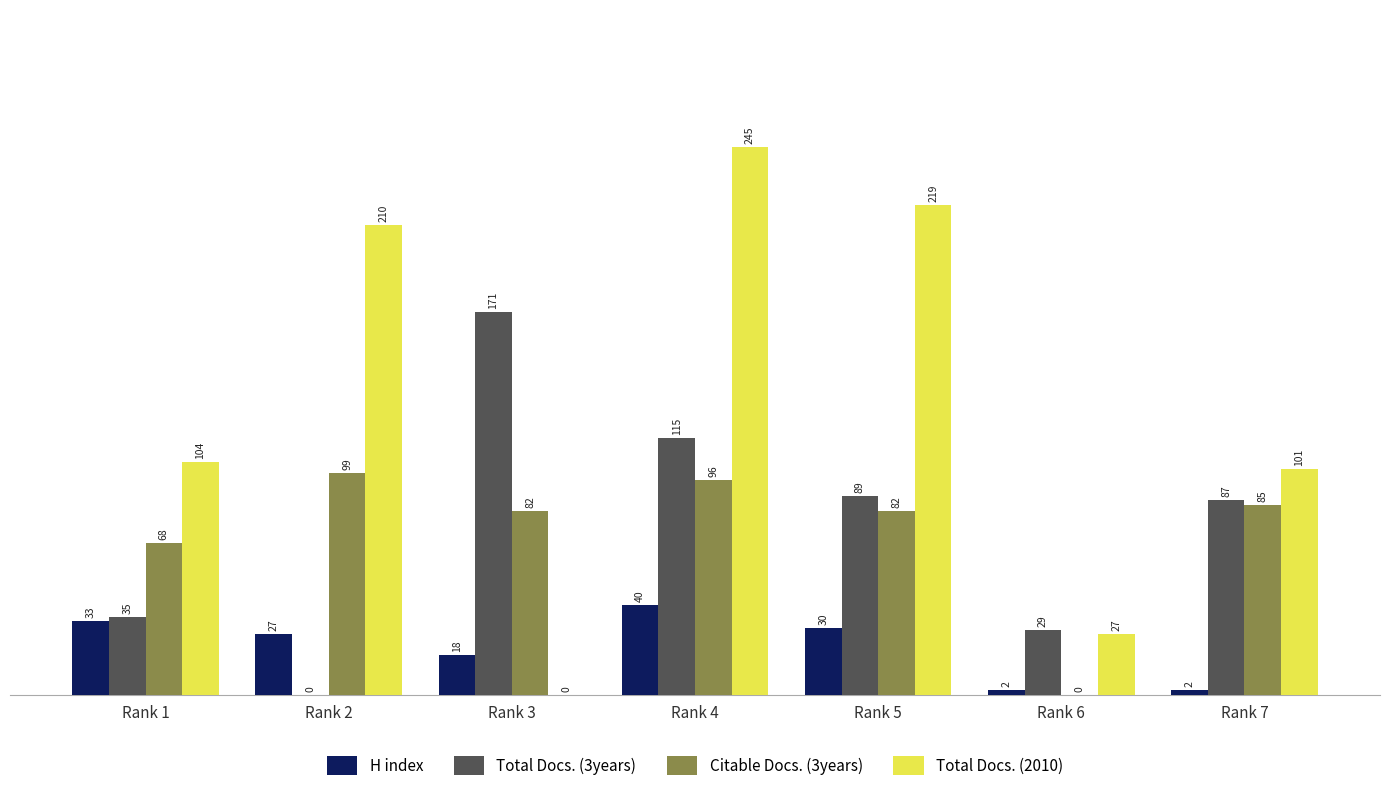

How many groups of bars are there?

7